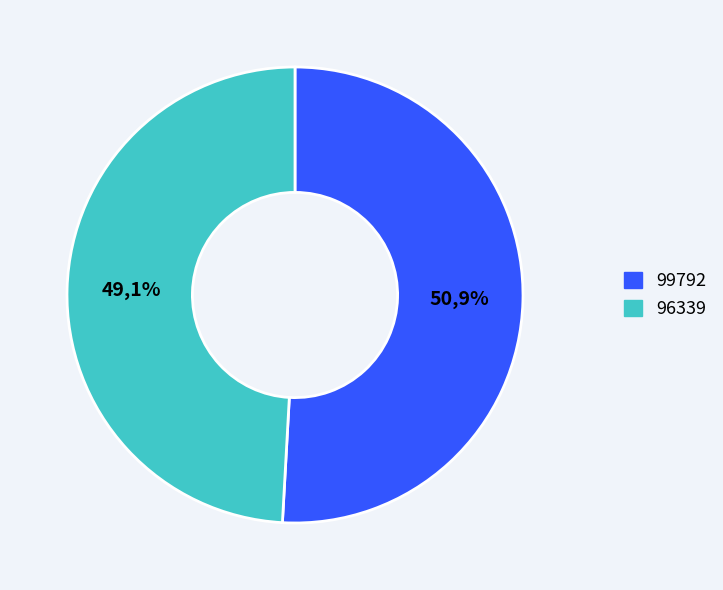

Rank the categories by value from highest to lowest.

99792, 96339